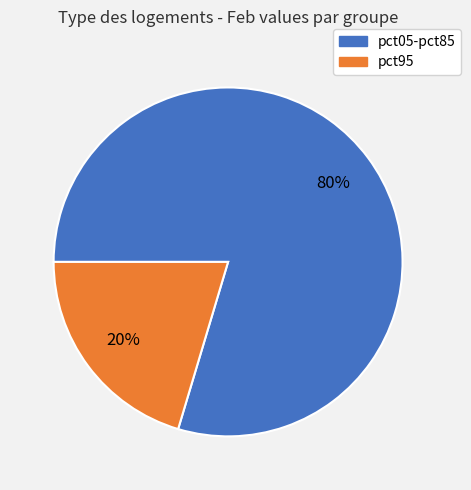

Is the sum of pct95 and pct05-pct85 greater than half?

Yes